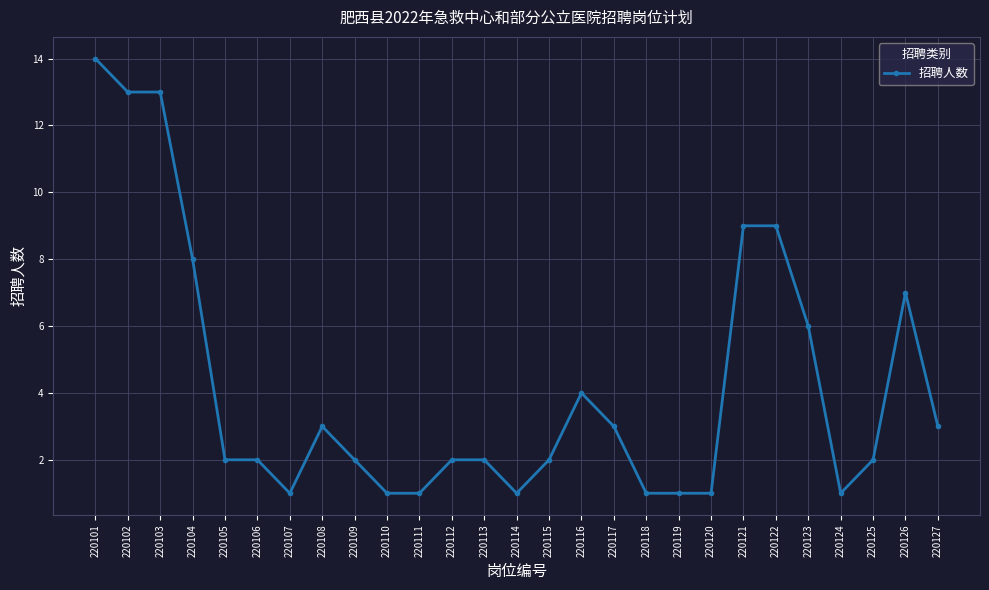

True or false: there are more than 0 points higher than both neighbors.

True